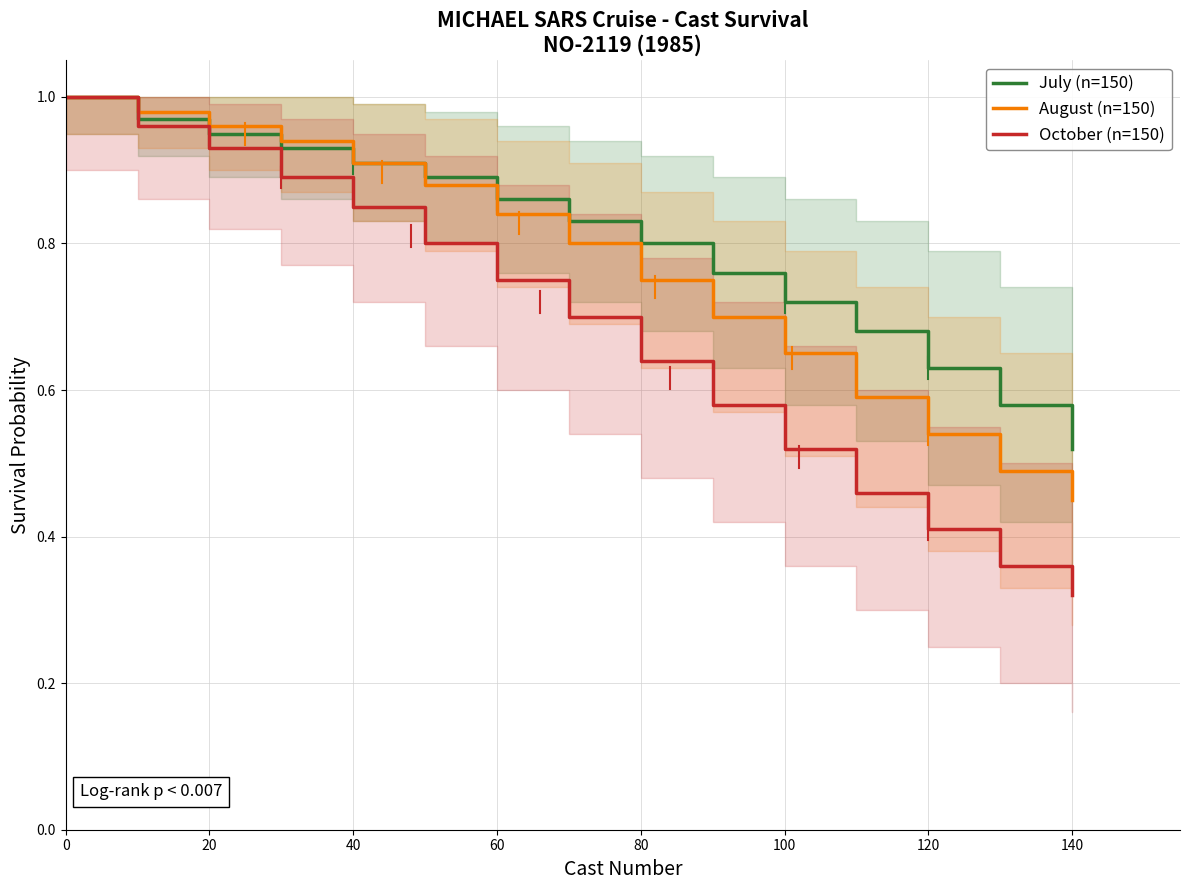

True or false: August (n=150) has a value of 1.1 at 80.

False